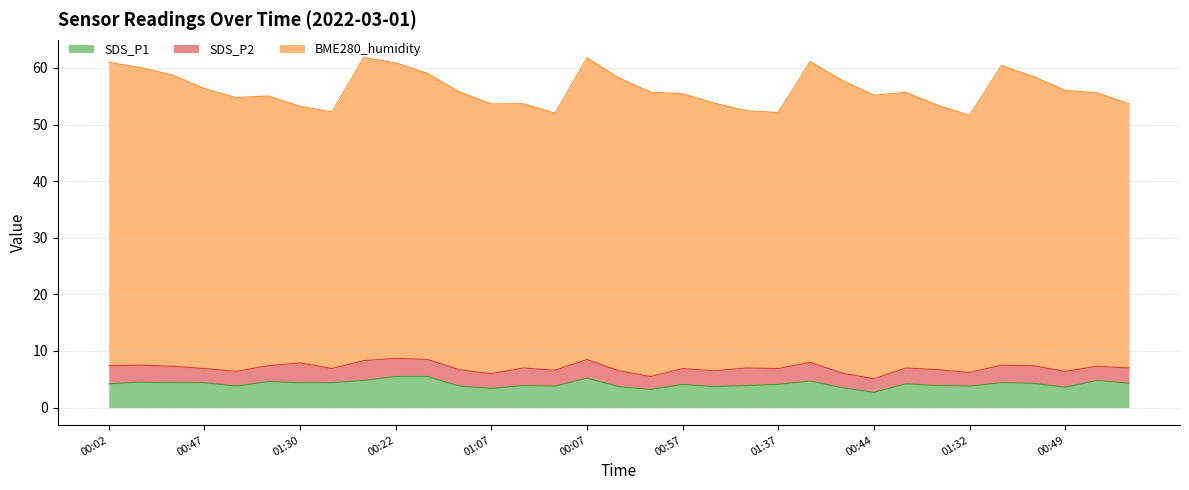

What is the minimum value shown in the chart?

2.3